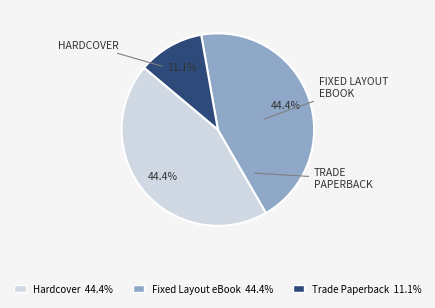

How many segments does this pie chart have?

3